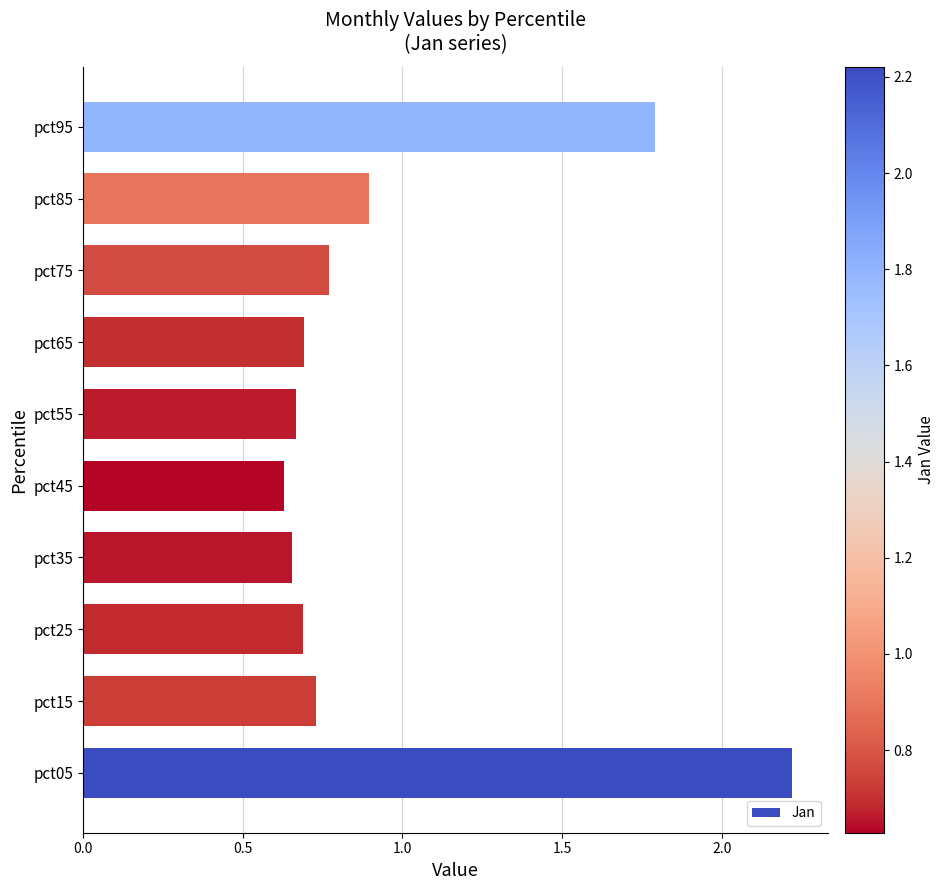

Where is the data nearest to the value 1?

pct85